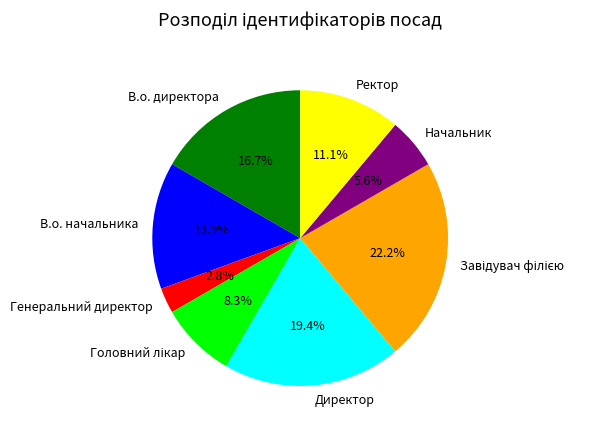

Is it true that Ректор is 1% of the pie?

False